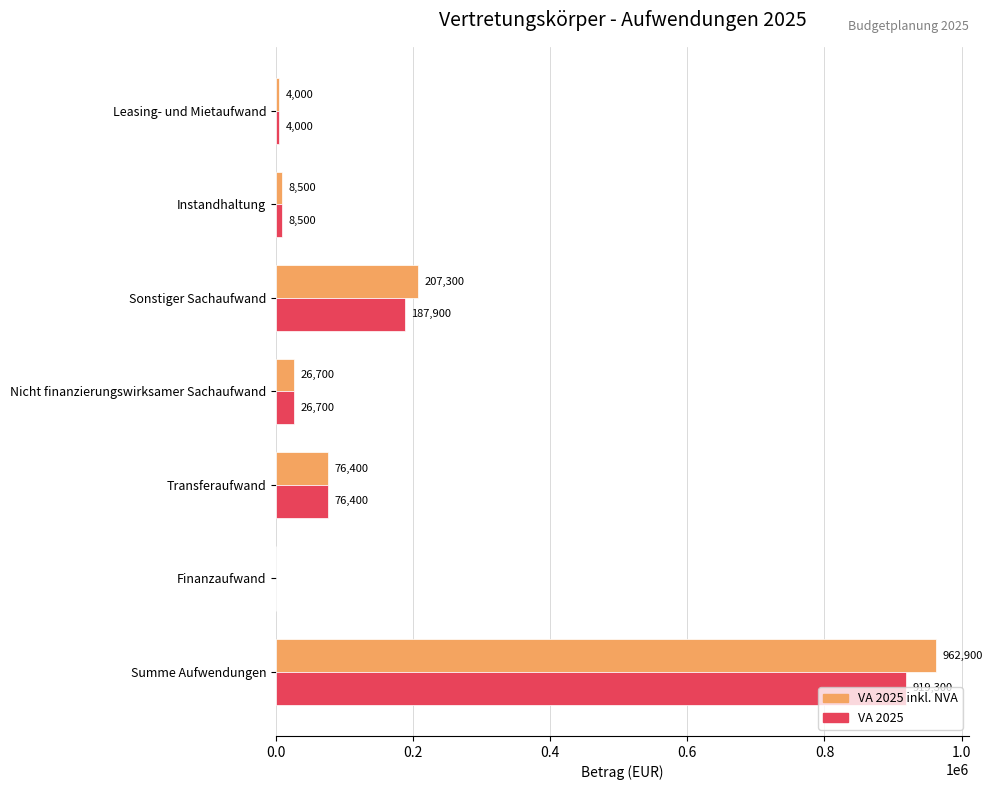

What is the maximum value shown in the chart?

962900